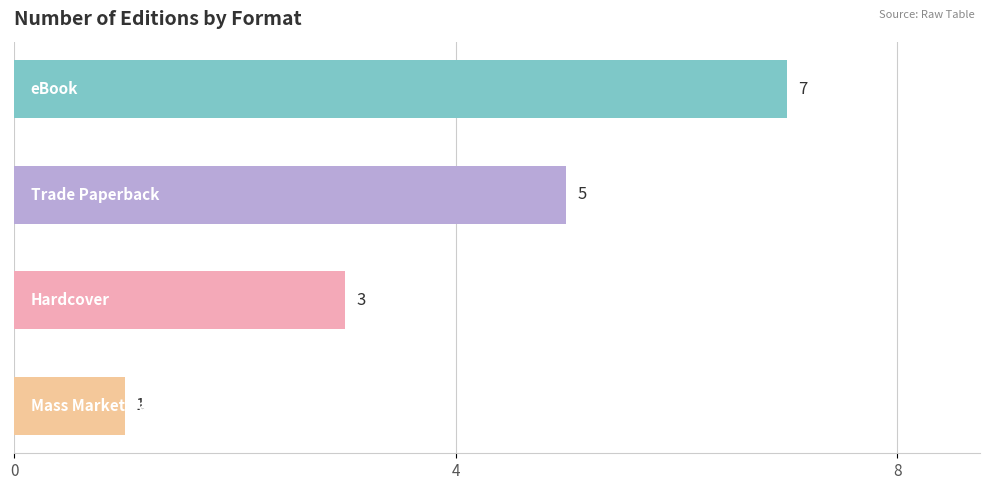

What is the greatest value displayed?

7